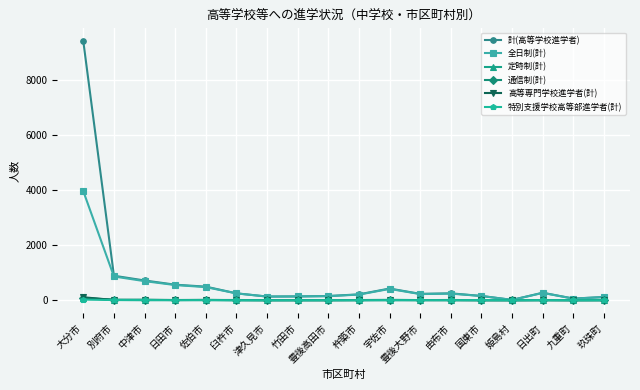

What is the label of the 2nd point from the right?

九重町